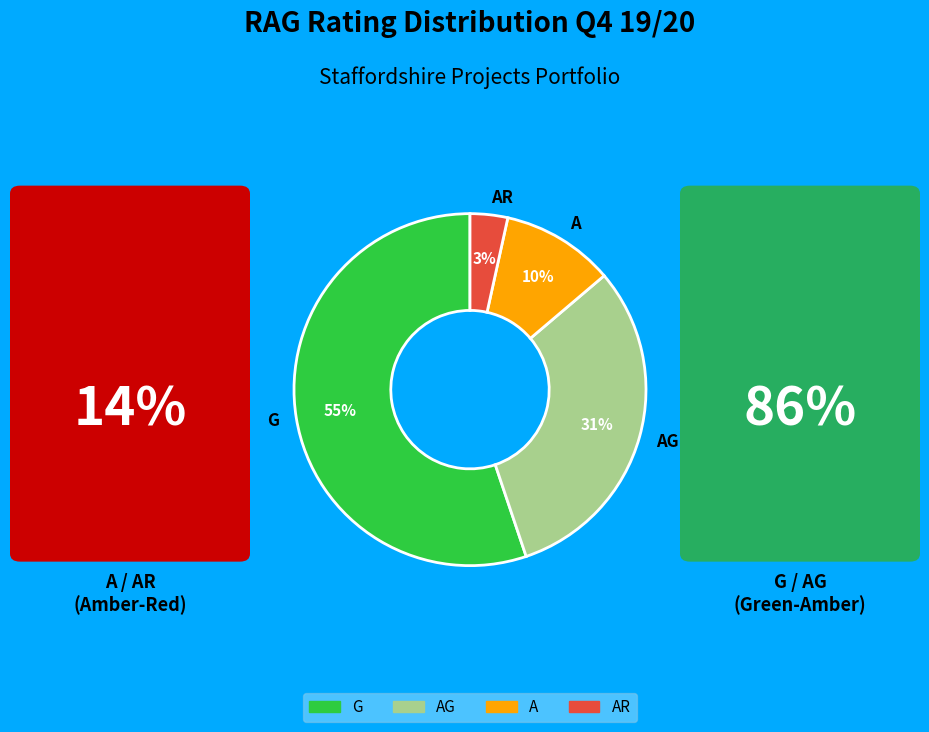

Which slice is the smallest?

AR